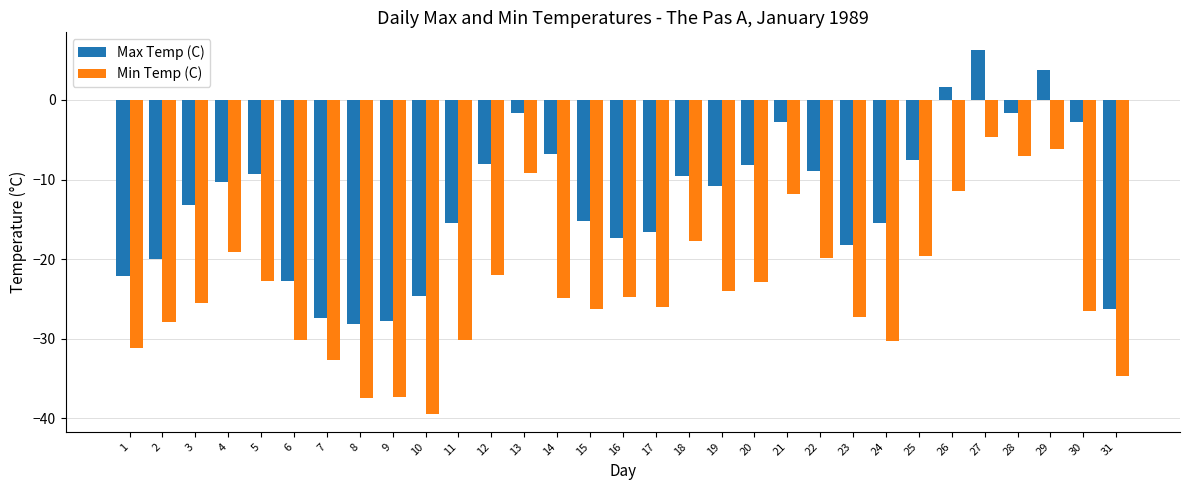

What is the minimum value for Min Temp (C)?

-39.4